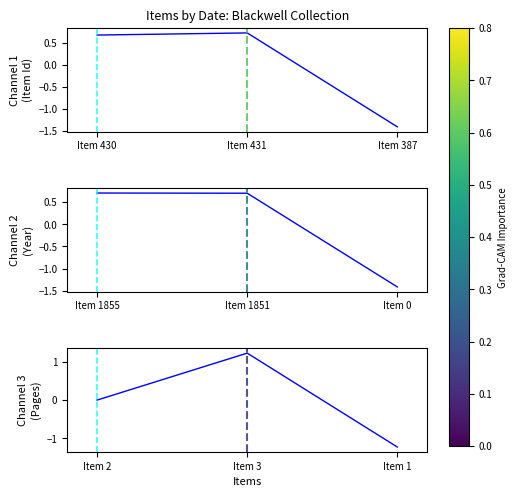

Reading left to right, extract all data points from this chart.

Channel 1: 0.7	0.7	-1.4
Channel 2: 0.7	0.7	-1.4
Channel 3: 0.0	1.2	-1.2